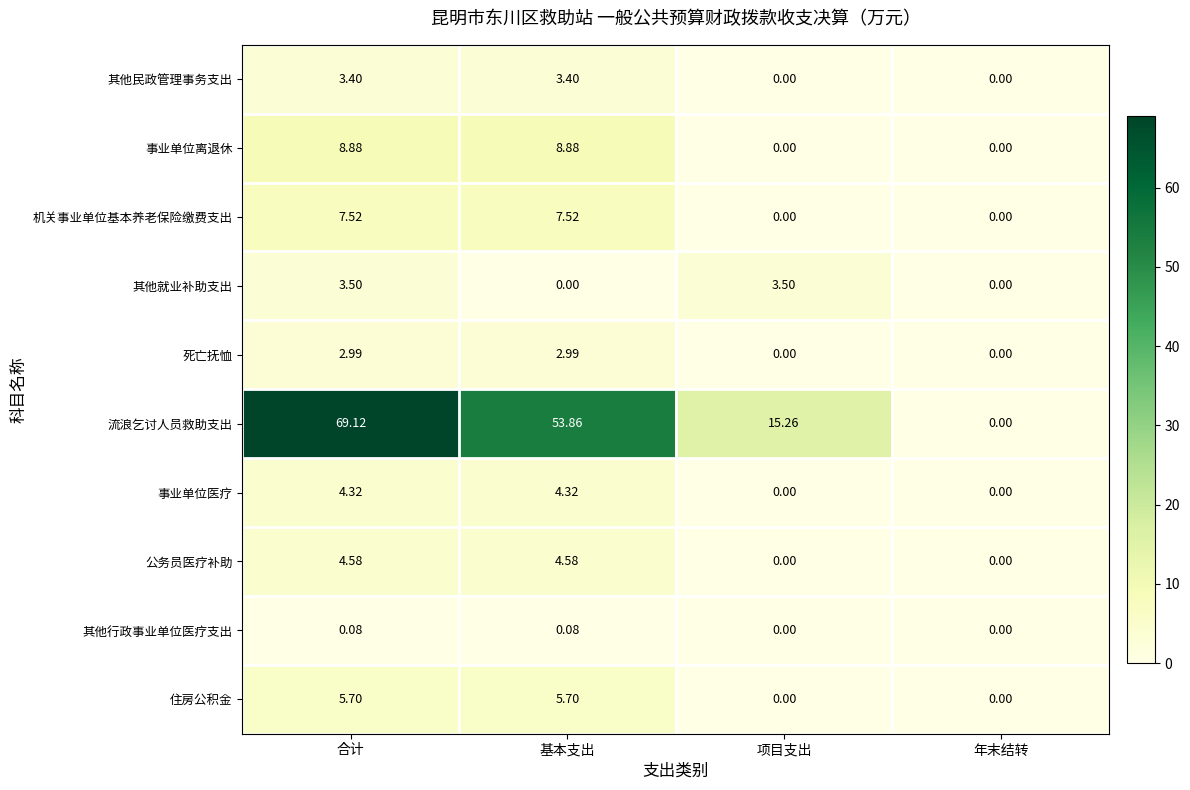

At which category does the chart reach its peak across all series?

合计